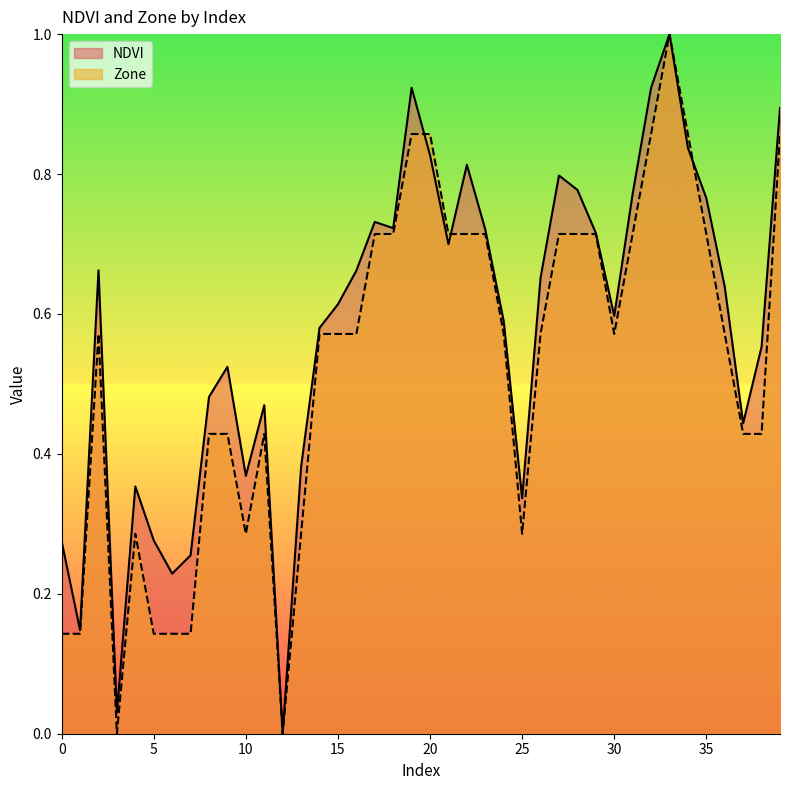

Is the value of NDVI at 2 greater than the value of Zone at 18?

No